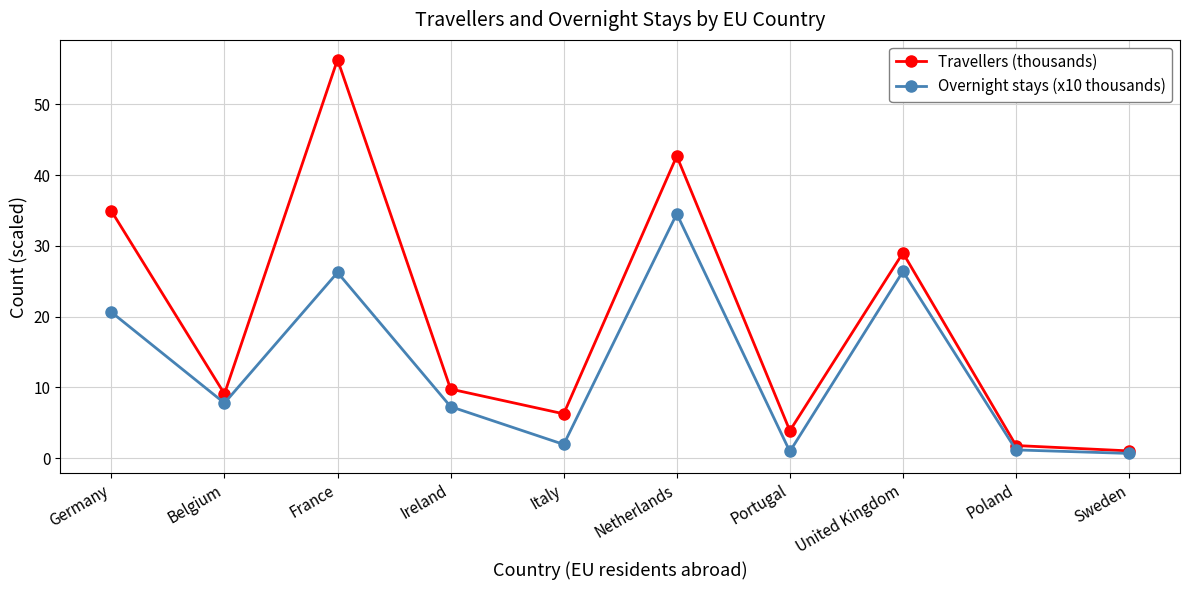

What are all the series names shown in the legend?

Travellers (thousands), Overnight stays (x10 thousands)